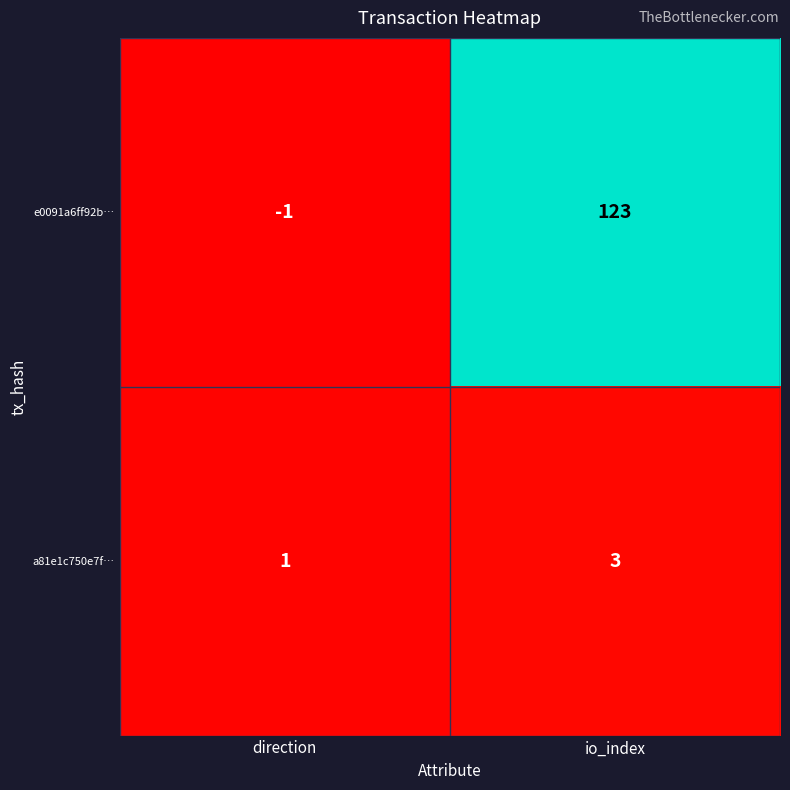

Which category has the highest value across all series?

io_index